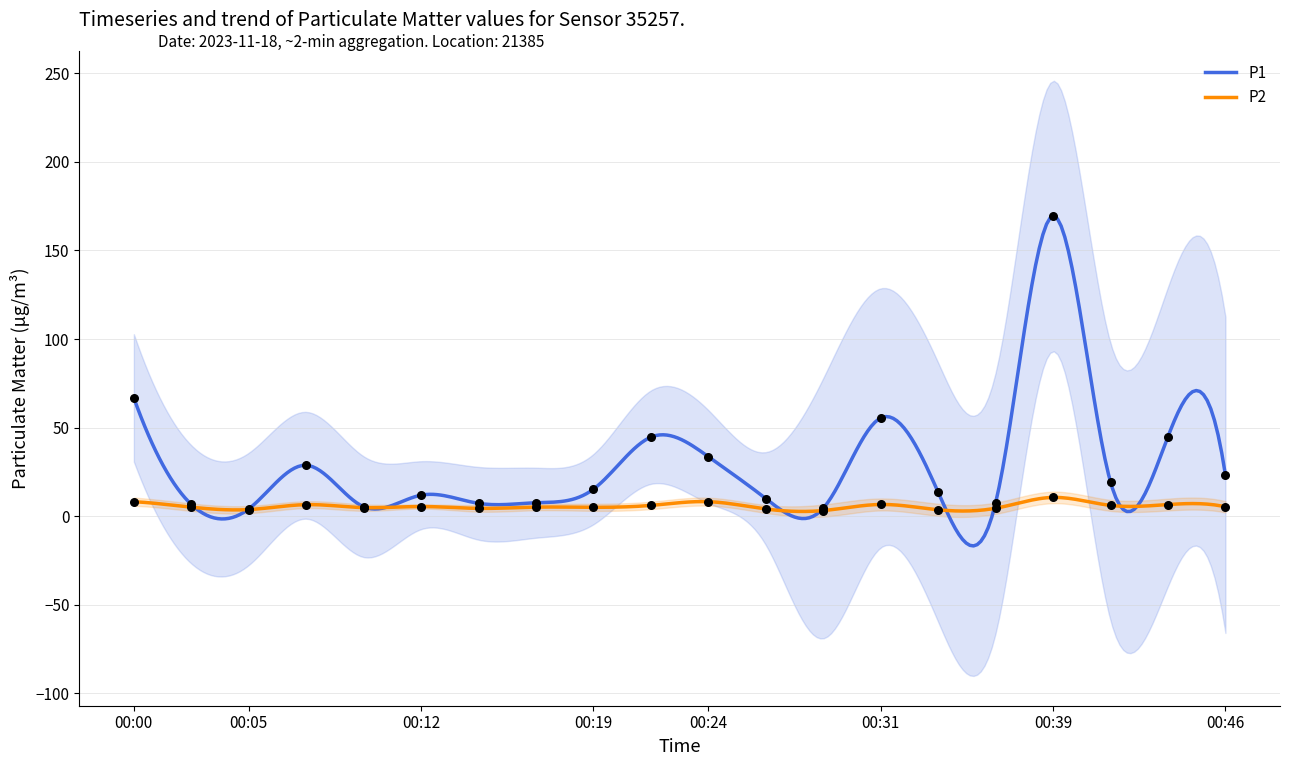

Which series contains the highest Y value?

P1